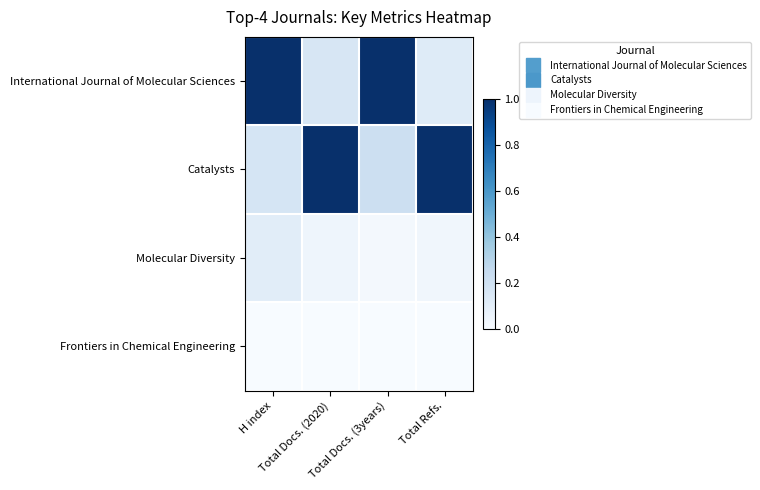

Which series has the largest total across all categories?

Catalysts